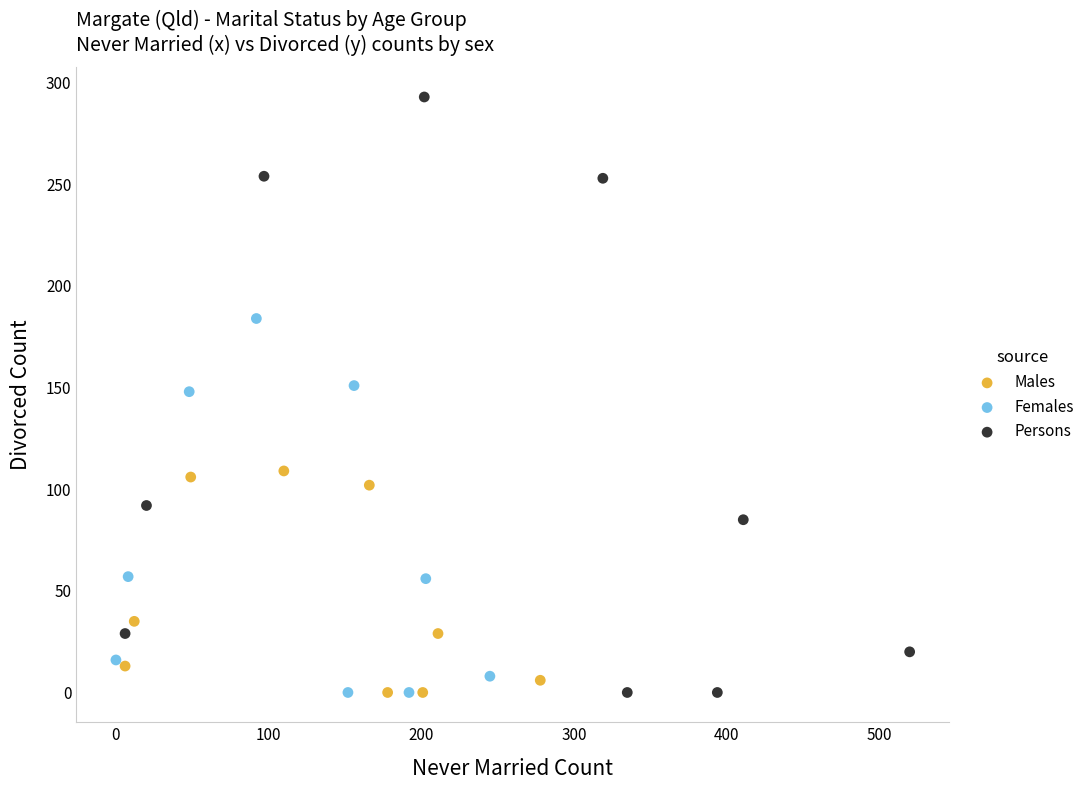

Which series has the widest spread of Y values?

Persons